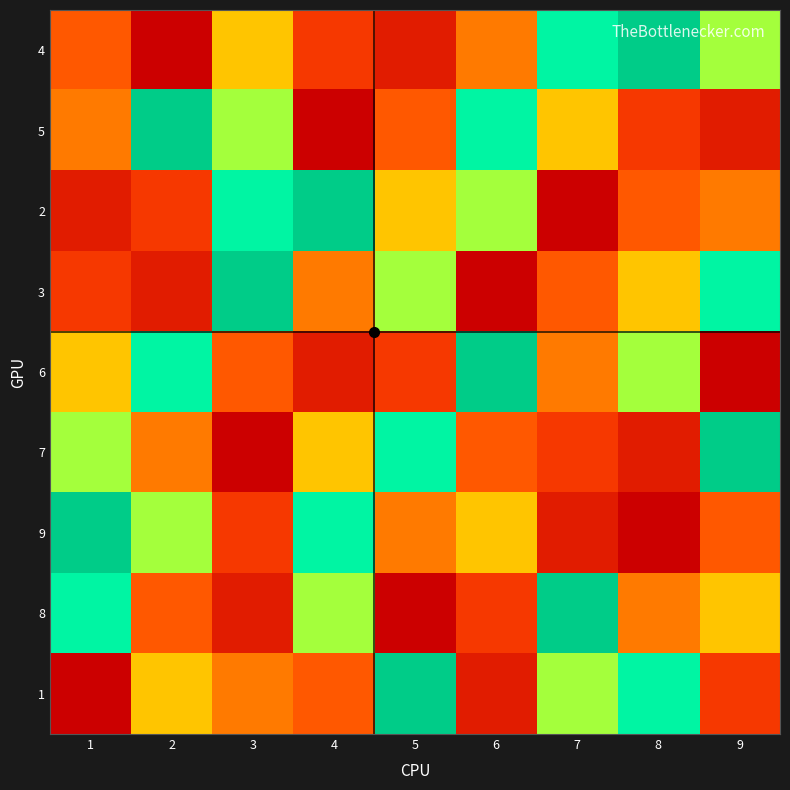

What is the difference between the highest and lowest values at 5?

8